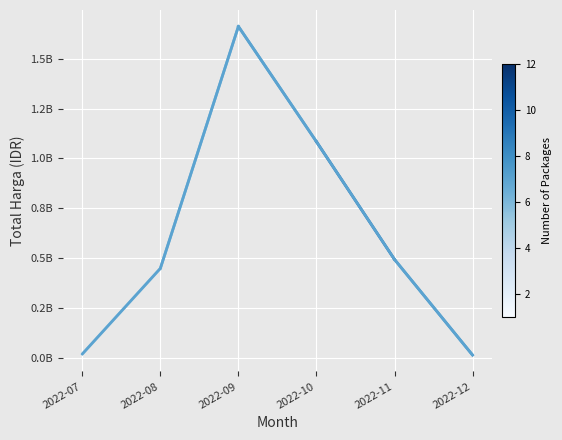

At which category does the data reach its first local peak?

2022-09